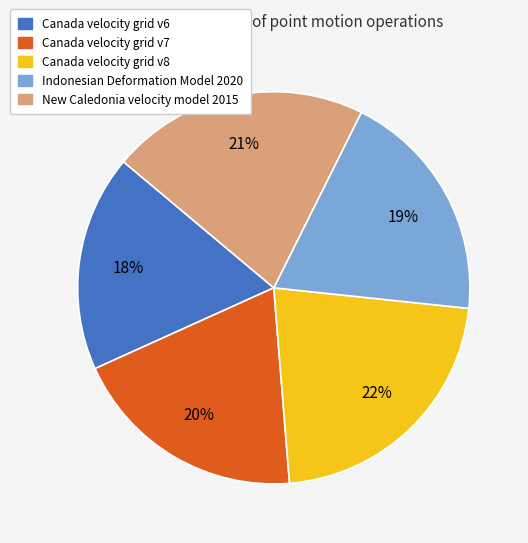

To the nearest percent, what is the combined percentage of Canada velocity grid v8 and New Caledonia velocity model 2015?

43%